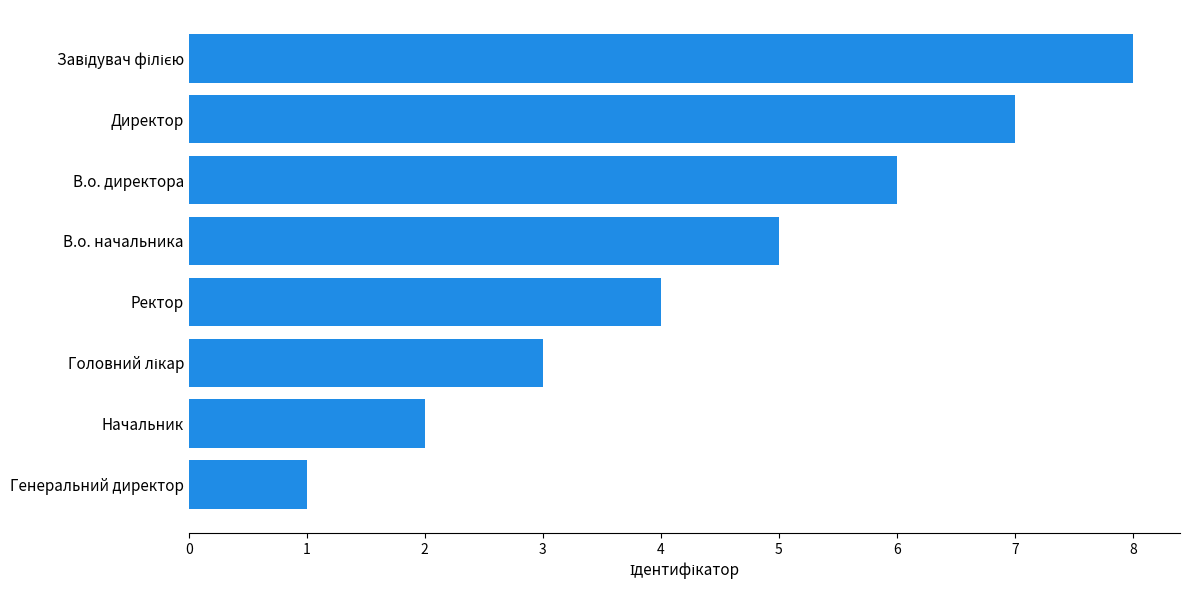

What is the change in value from Начальник to В.о. директора?

+4